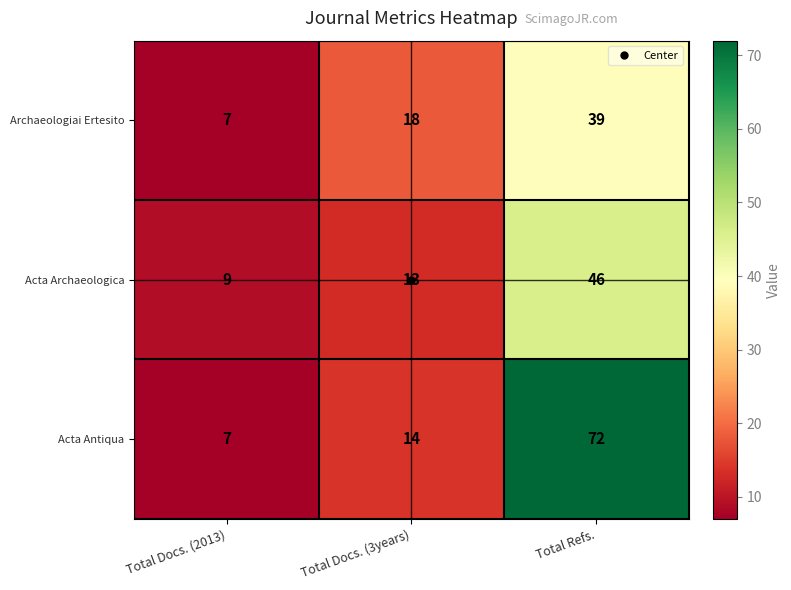

What is the greatest value displayed?

72